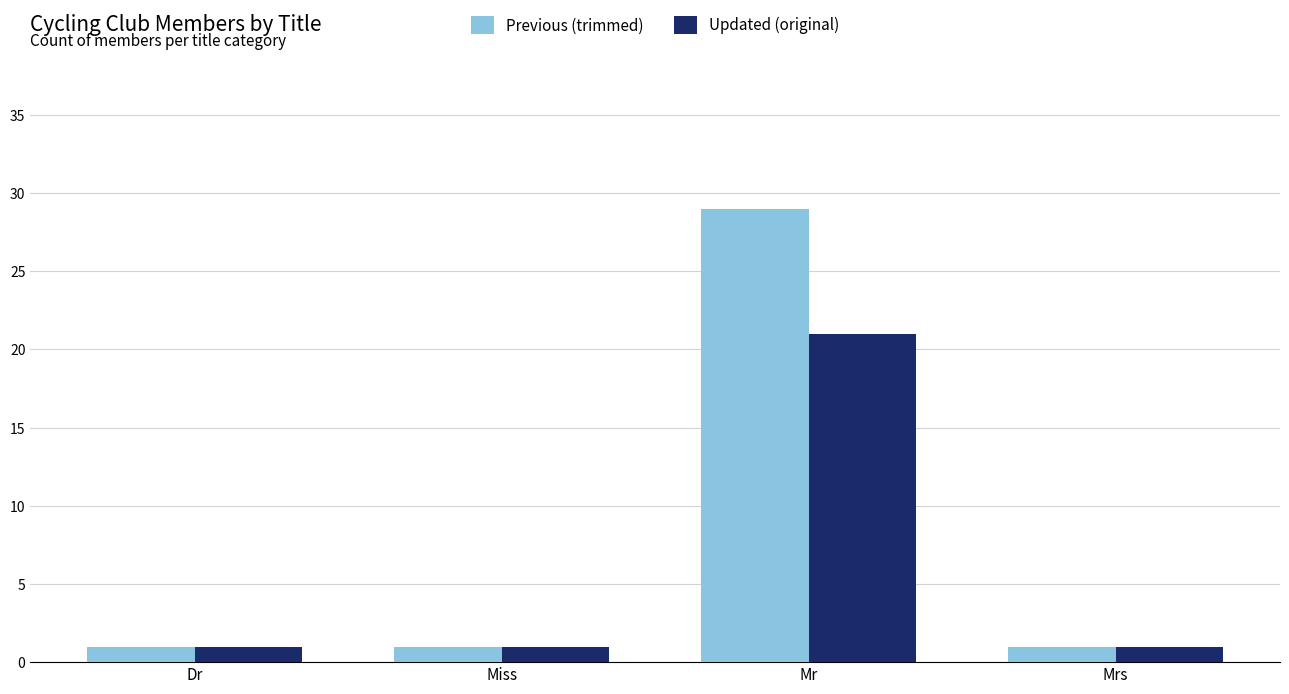

What is the label of the 3rd bar from the right?

Miss